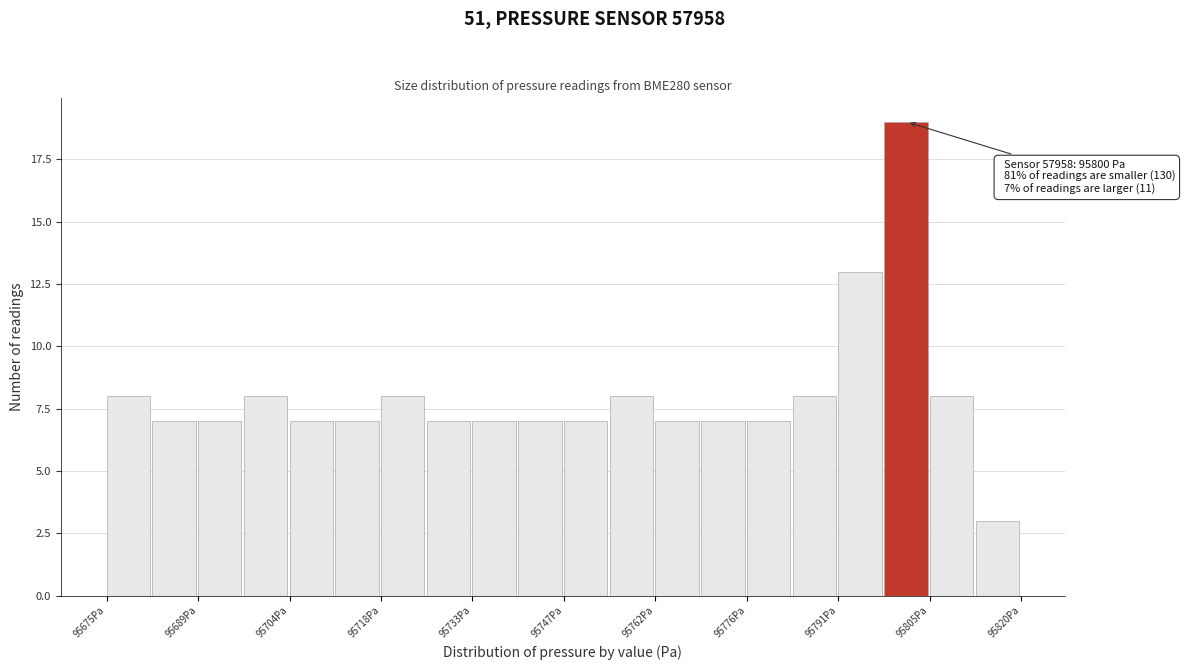

Around what value on the x-axis is the tallest bar? Give the approximate position of its centre, as read against the axis.

95802